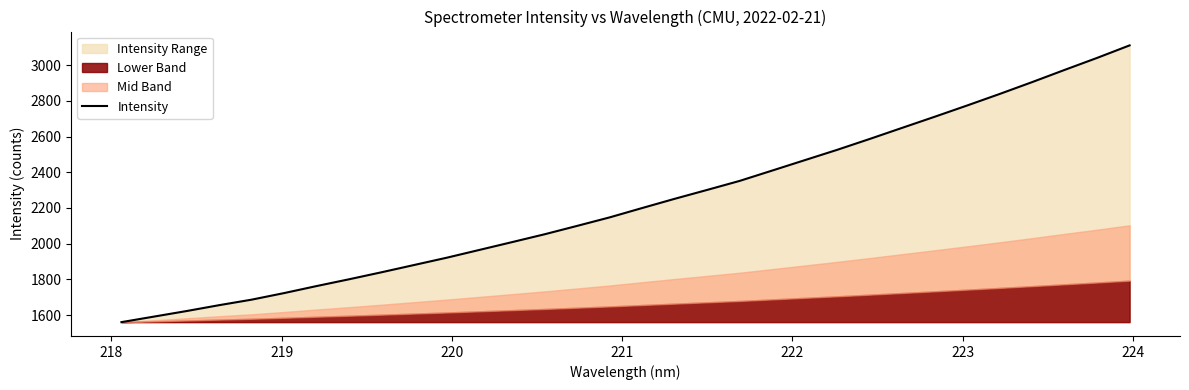

Does the chart have visible grid lines?

No